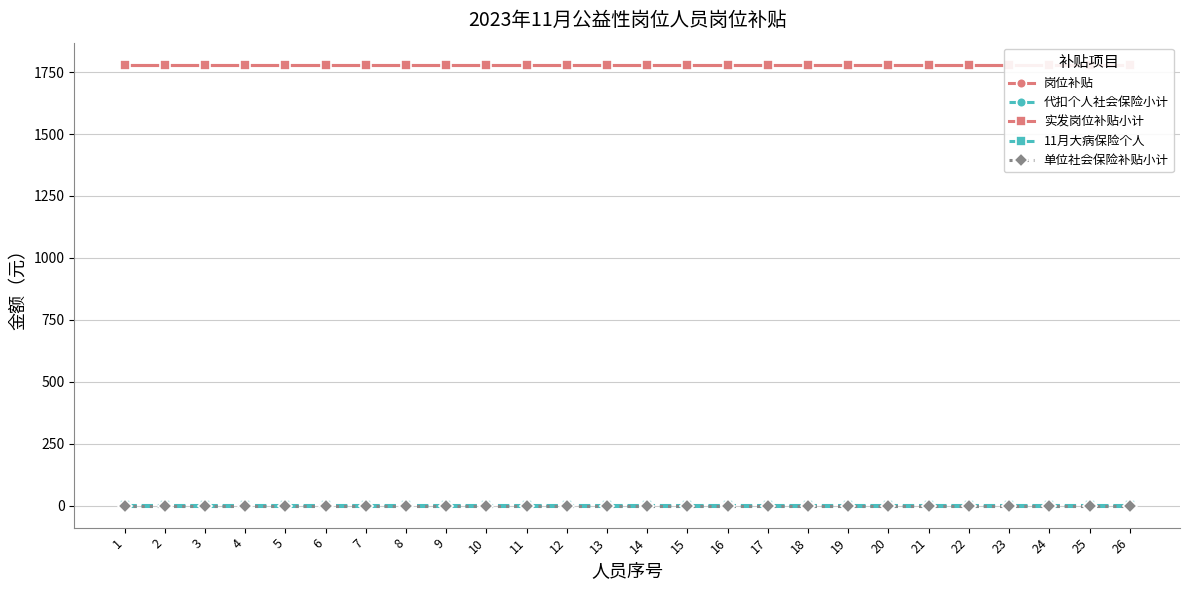

True or false: 实发岗位补贴小计 and 11月大病保险个人 intersect in this chart.

False